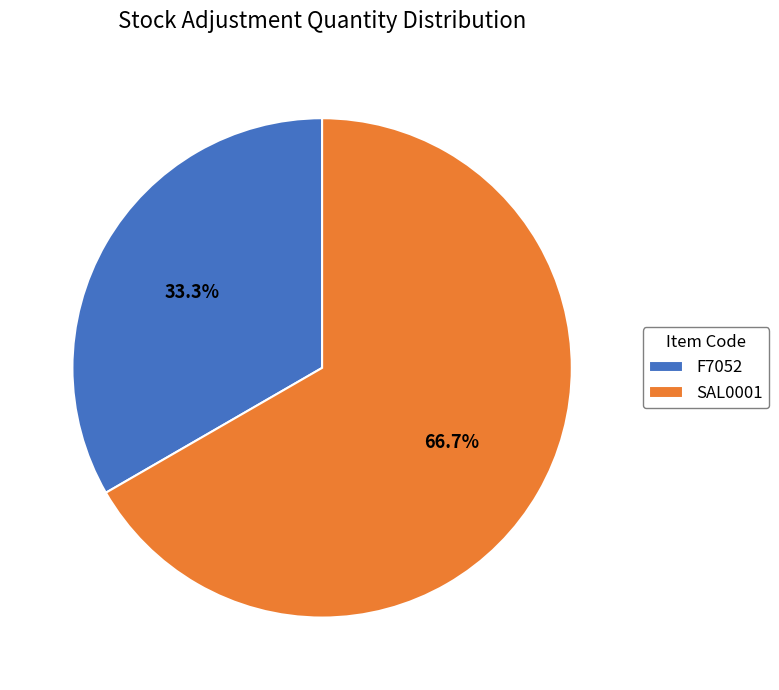

How many segments does this pie chart have?

2